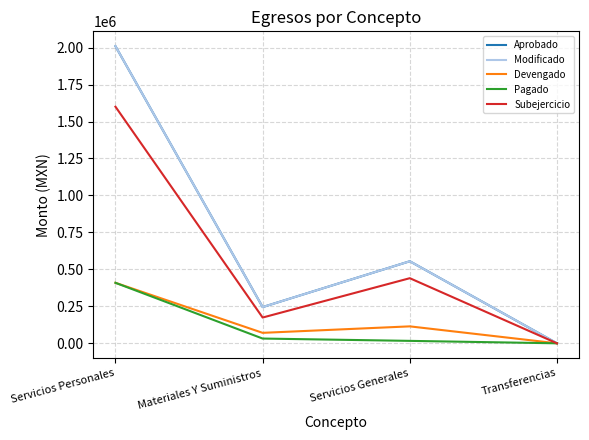

True or false: Modificado and Aprobado intersect in this chart.

False